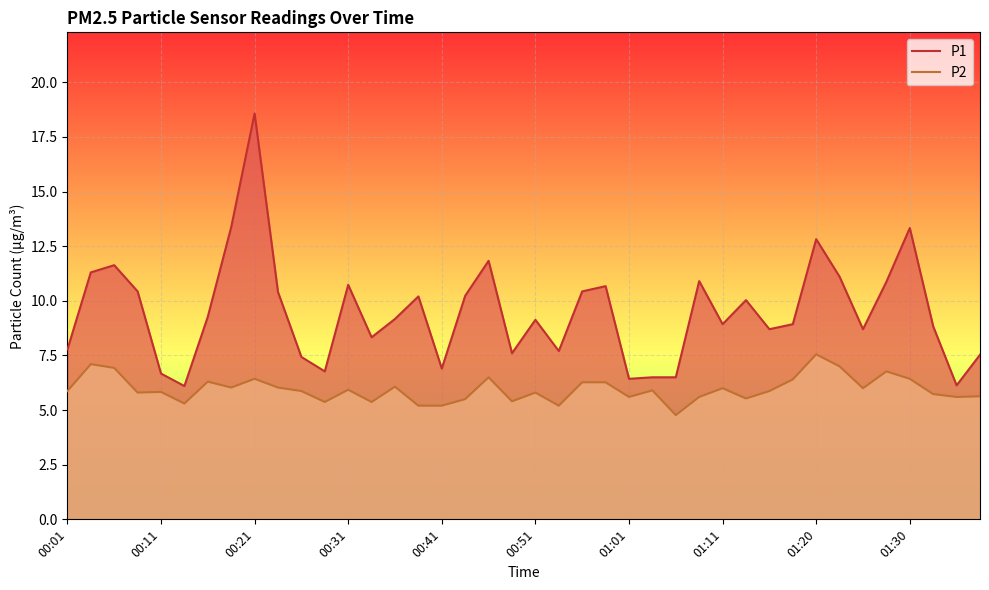

List the series in order of their overall mean, highest first.

P1, P2